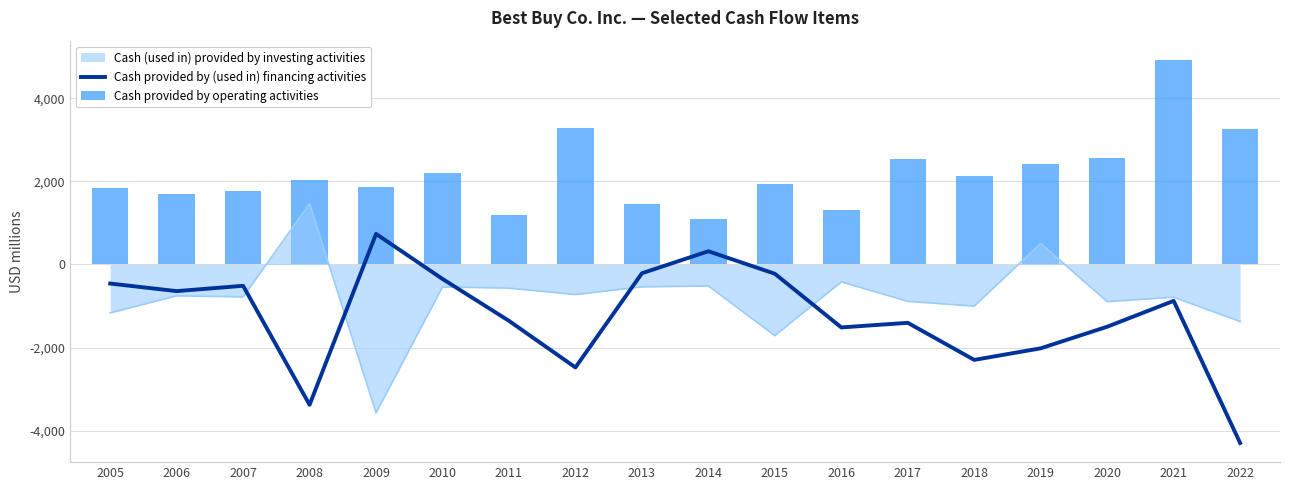

Which category has the lowest value in the Cash provided by (used in) financing activities series?

2022